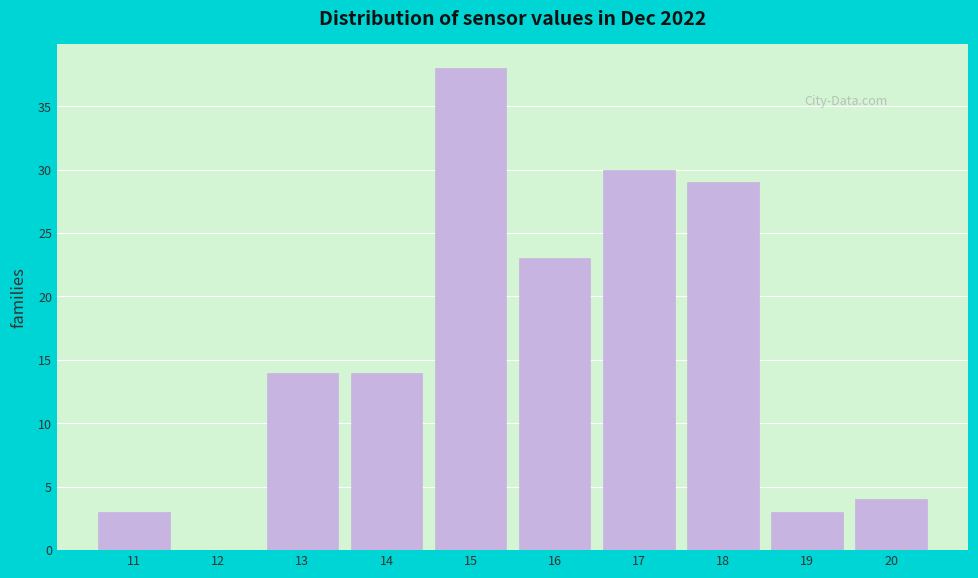

Reading left to right, list every bar in this chart as the range it spans on the x-axis followed by its height. The values are not printed on the chart, so give them approximately, as read against the axis.

10.5 to 11.5: 3
11.5 to 12.5: 0
12.5 to 13.5: 14
13.5 to 14.5: 14
14.5 to 15.5: 38
15.5 to 16.5: 23
16.5 to 17.5: 30
17.5 to 18.5: 29
18.5 to 19.5: 3
19.5 to 20.5: 4